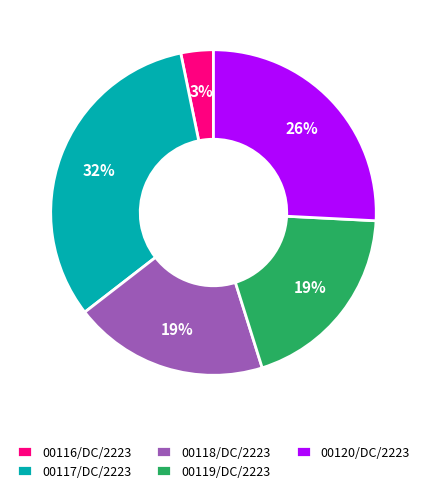

The 00120/DC/2223 slice represents 19% of the pie. True or false?

False